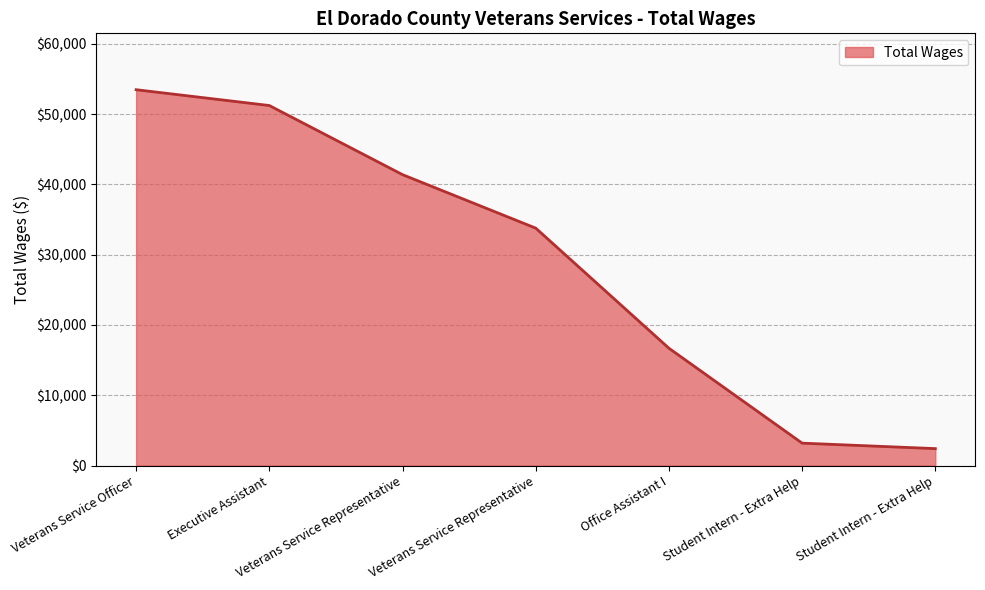

What is the value of the 5th point from the left?

16684